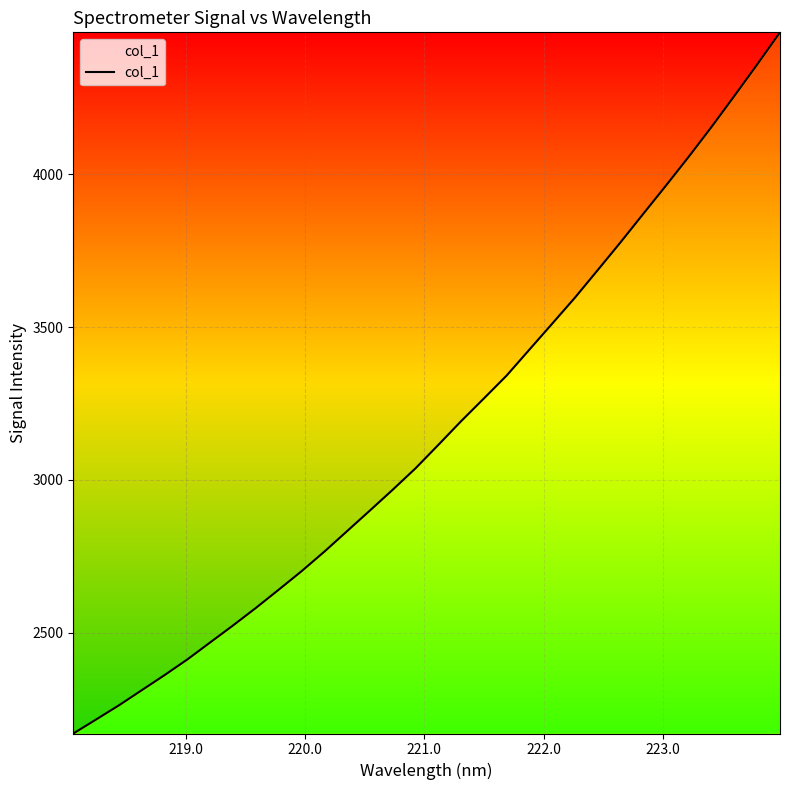

What is the greatest value displayed?

4465.0